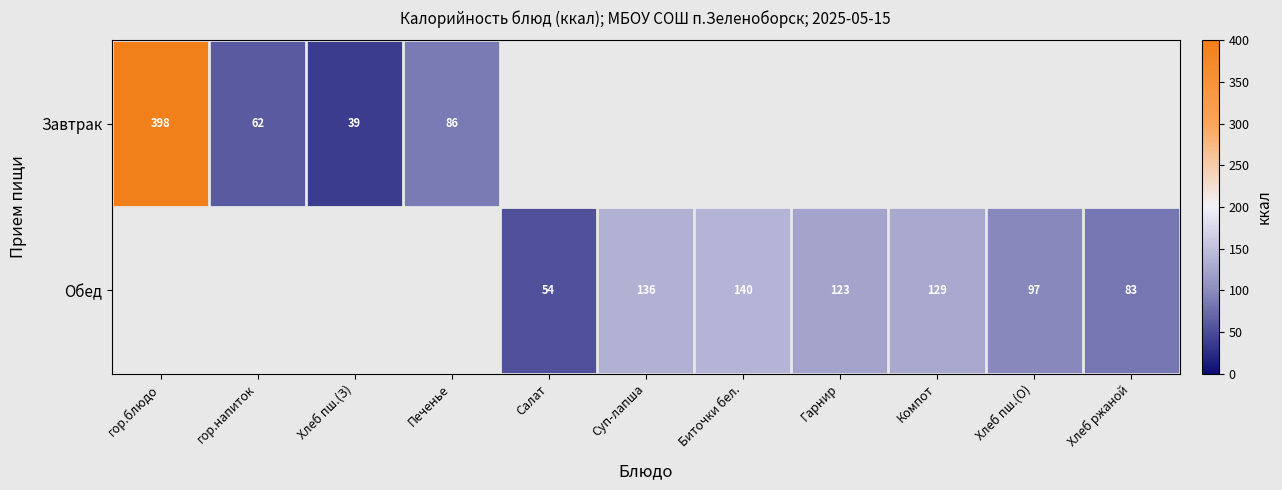

Which has a higher value, Компот or Биточки бел.?

Биточки бел.